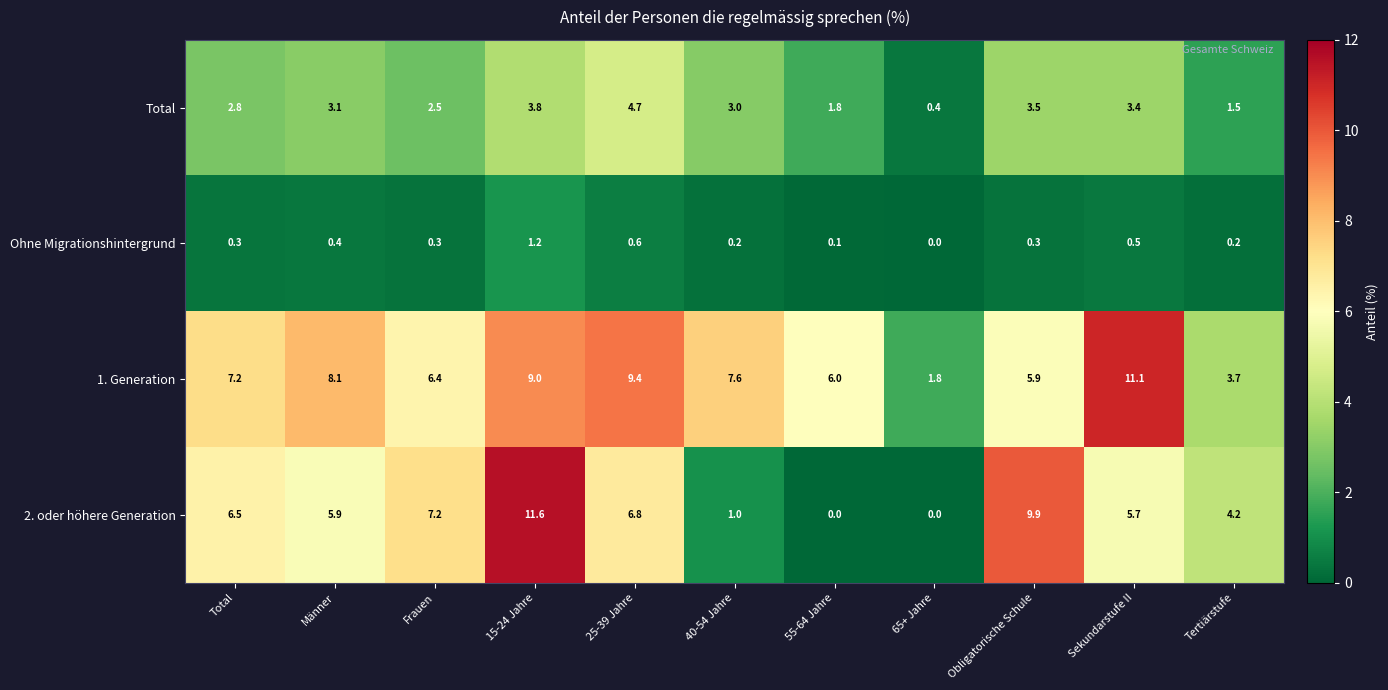

Count the number of categories in the chart.

11